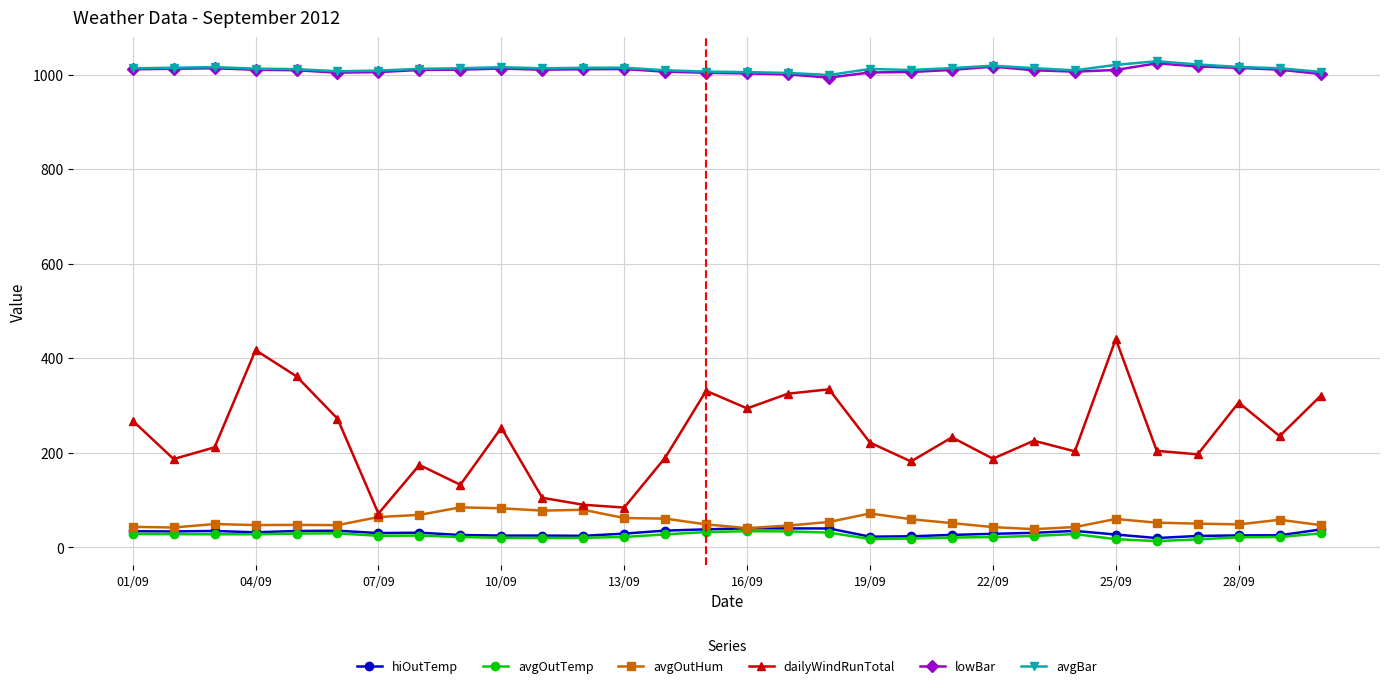

Which series has the largest range (max minus min)?

dailyWindRunTotal